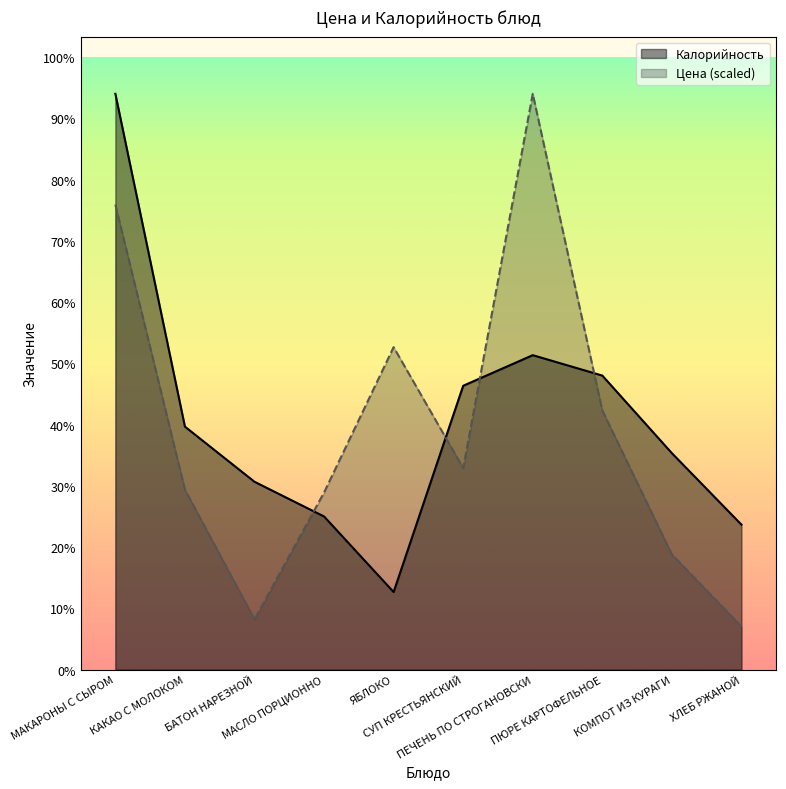

What is the label of the 2nd point from the right?

КОМПОТ ИЗ КУРАГИ